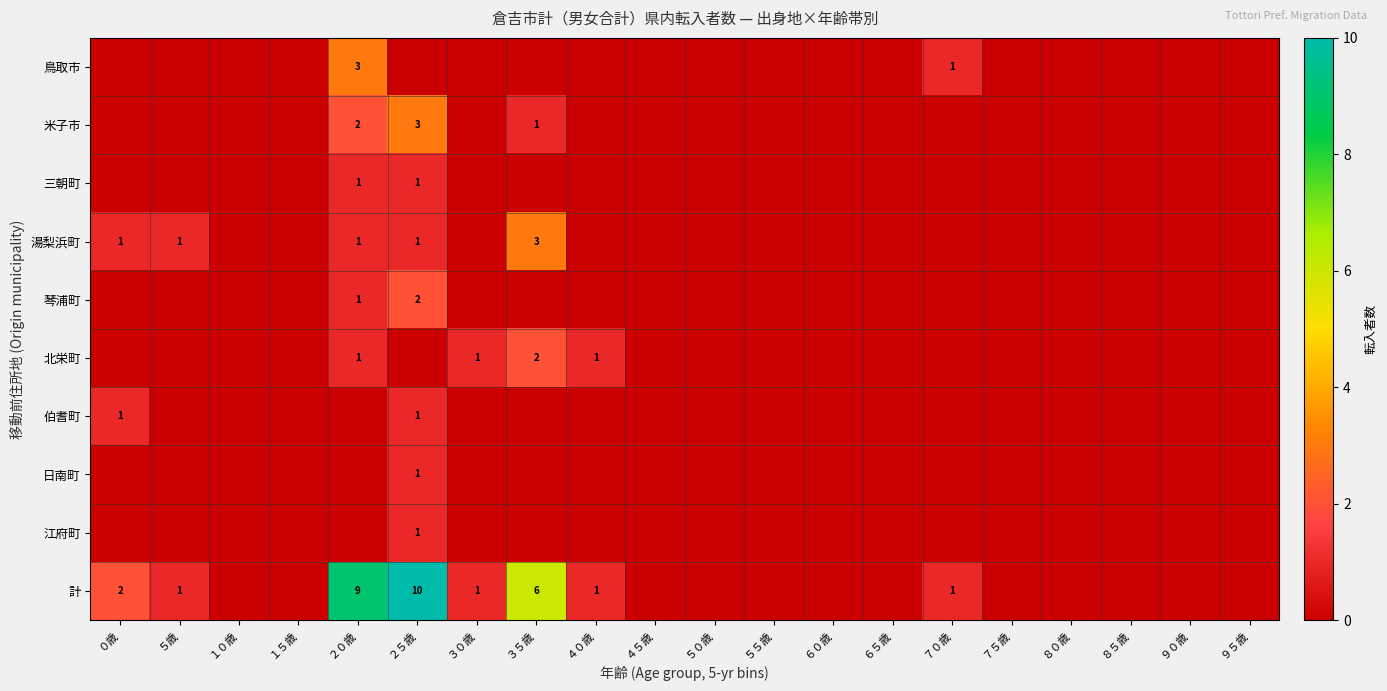

Is it true that 三朝町 equals 1 at ２０歳?

True